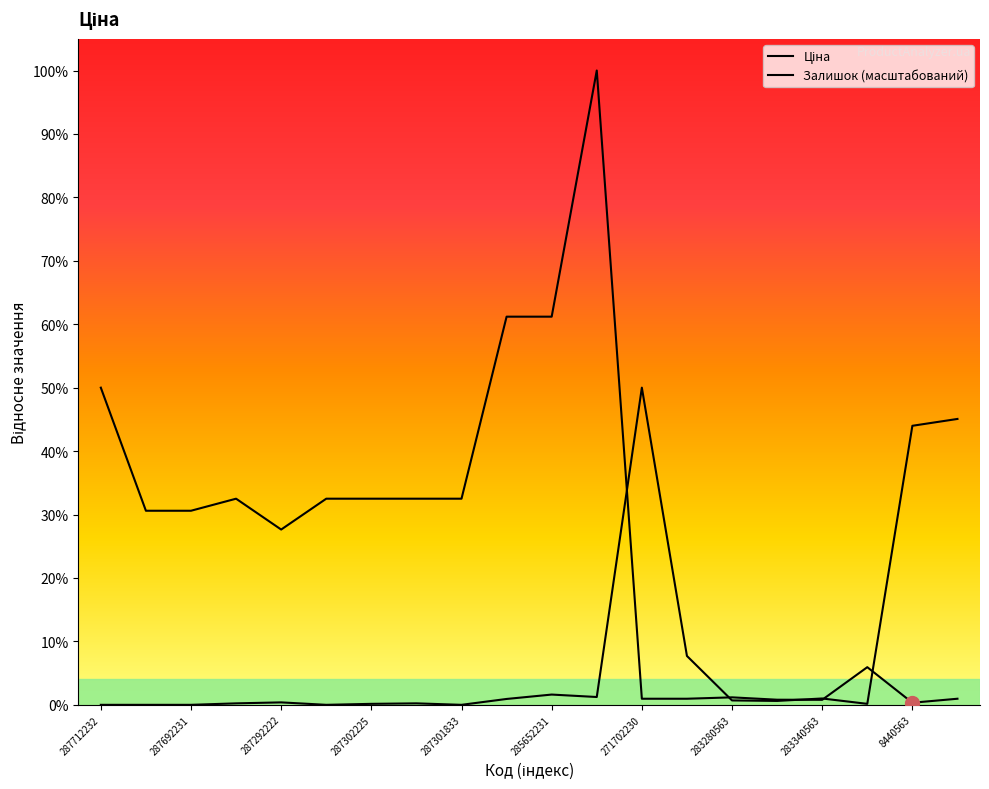

What is the label of the 4th point from the left?

287302223